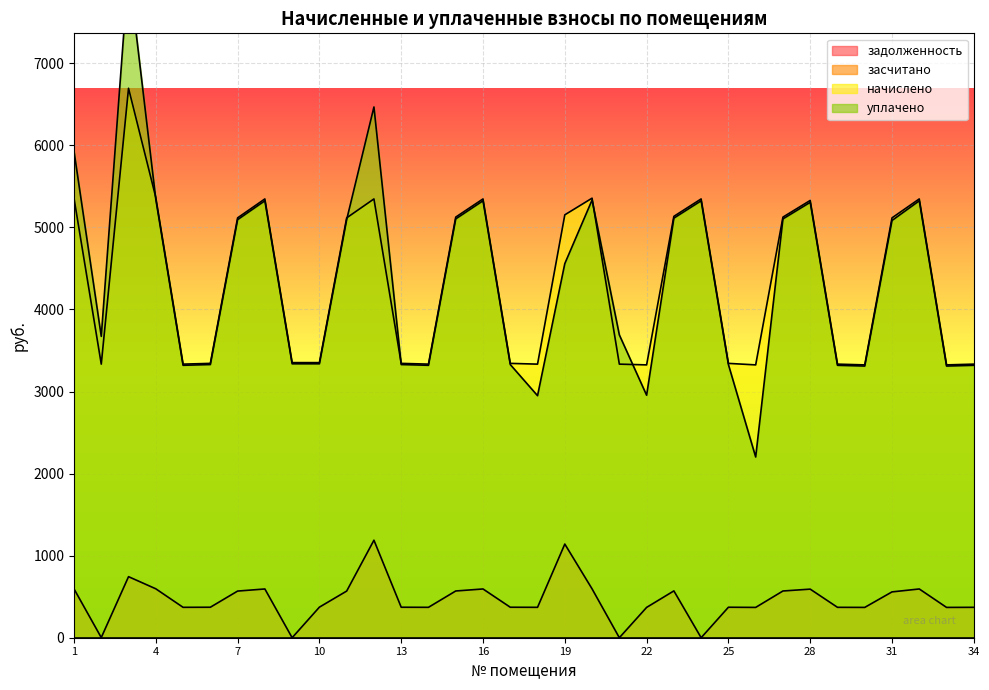

Reading left to right, list all the values displayed in this chart.

задолженность: 1=595.1	2=1.9	3=743.9	4=596.1	5=370.4	6=371.4	7=568.4	8=594.0	9=0.0	10=372.4	11=568.4	12=1188.1	13=371.4	14=370.4	15=569.4	16=594.0	17=371.4	18=370.4	19=1141.0	20=595.1	21=0.0	22=369.4	23=570.5	24=0.0	25=371.4	26=369.4	27=569.4	28=592.0	29=370.4	30=369.4	31=558.4	32=594.0	33=369.4	34=370.4
начислено: 1=5355.7	2=3333.5	3=6694.6	4=5365.0	5=3333.5	6=3342.7	7=5115.6	8=5346.4	9=3352.0	10=3352.0	11=5115.6	12=5346.4	13=3342.7	14=3333.5	15=5124.9	16=5346.4	17=3342.7	18=3333.5	19=5152.6	20=5355.7	21=3333.5	22=3324.2	23=5134.1	24=5346.4	25=3342.7	26=3324.2	27=5124.9	28=5328.0	29=3333.5	30=3324.2	31=5115.6	32=5346.4	33=3324.2	34=3333.5
уплачено: 1=5928.2	2=3672.1	3=8151.2	4=5342.3	5=3319.4	6=3328.6	7=5094.0	8=5323.9	9=3337.8	10=3337.8	11=5094.0	12=6466.8	13=3328.6	14=3319.4	15=5103.2	16=5323.9	17=3328.6	18=2949.0	19=4558.3	20=5333.1	21=3689.8	22=2954.9	23=5112.4	24=5323.9	25=3328.6	26=2202.1	27=5103.2	28=5305.5	29=3319.4	30=3310.2	31=5084.0	32=5323.9	33=3310.2	34=3319.4